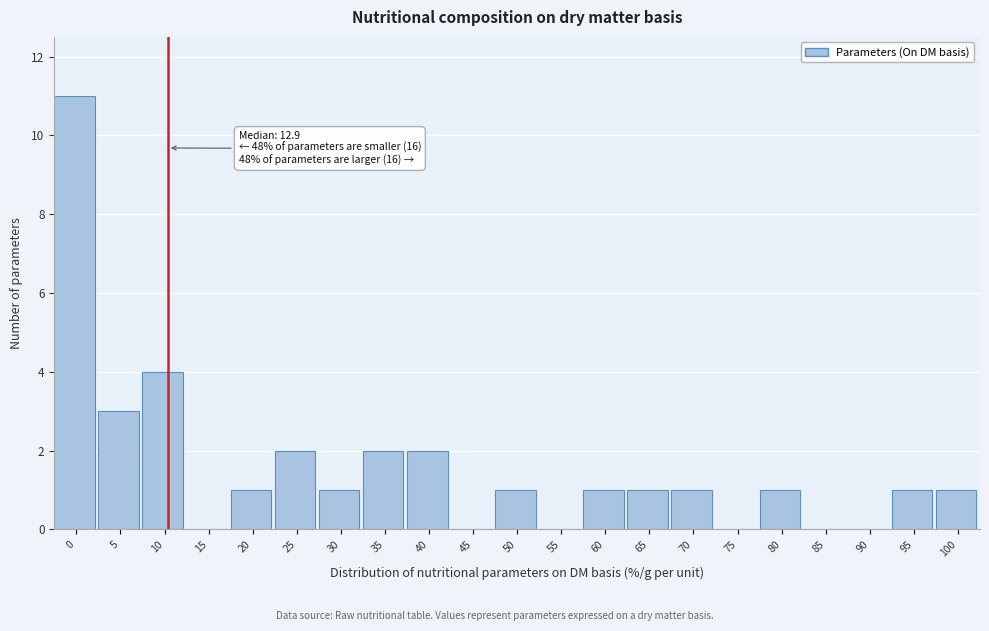

Reading left to right, extract all data points from this chart.

0=11	5=3	10=4	15=0	20=1	25=2	30=1	35=2	40=2	45=0	50=1	55=0	60=1	65=1	70=1	75=0	80=1	85=0	90=0	95=1	100=1